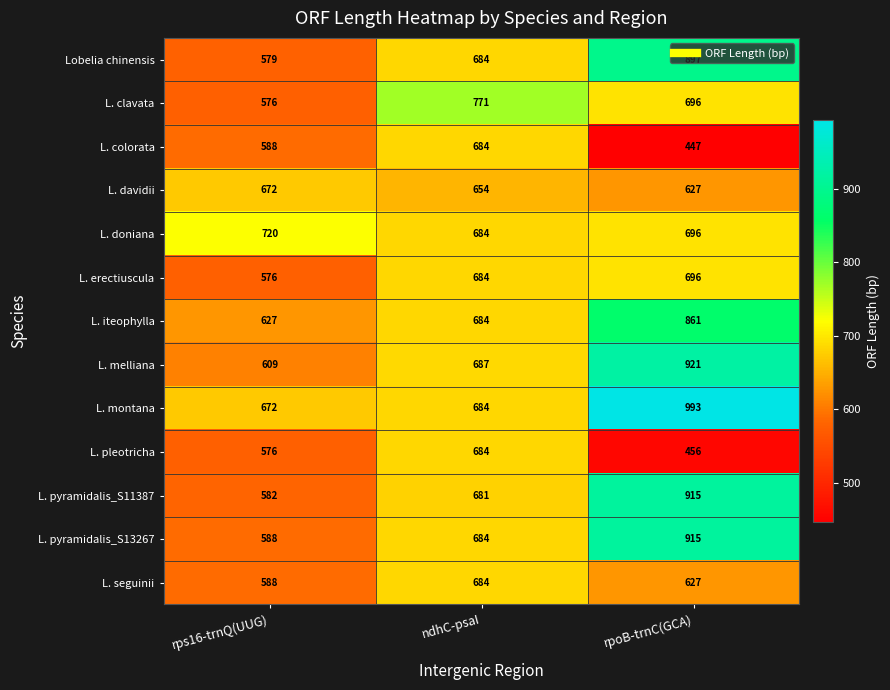

Where does the L. seguinii series first go above 627?

ndhC-psaI